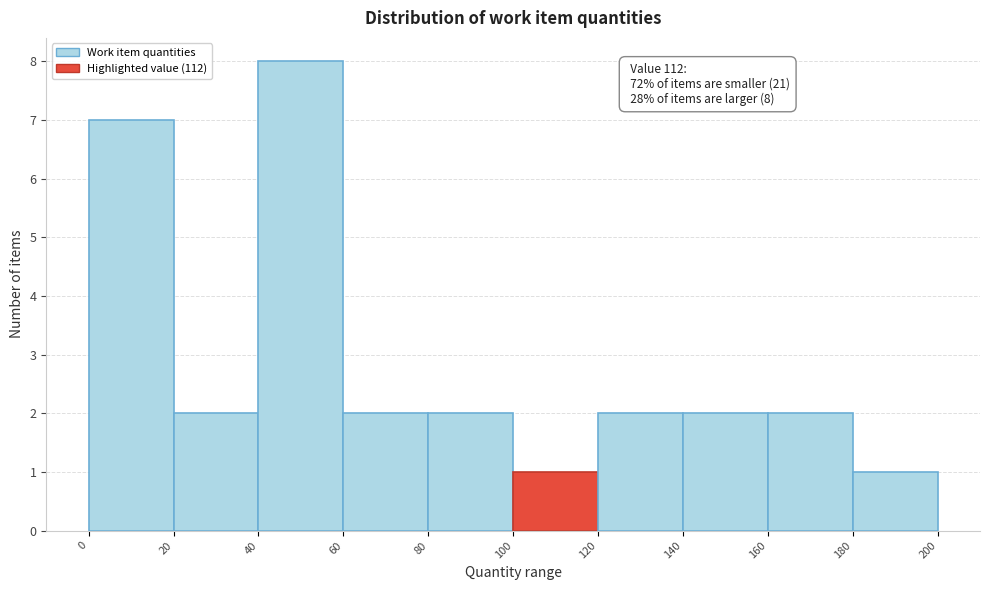

Which range on the x-axis has the tallest bar?

40 to 60